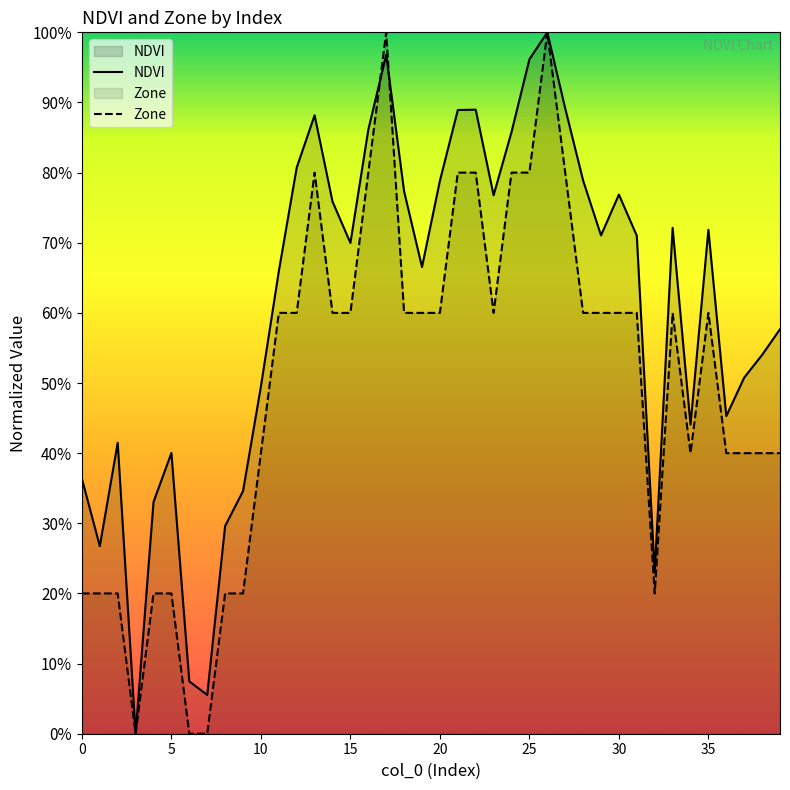

What is the sum of the Zone values at 36 and 29?

1.0